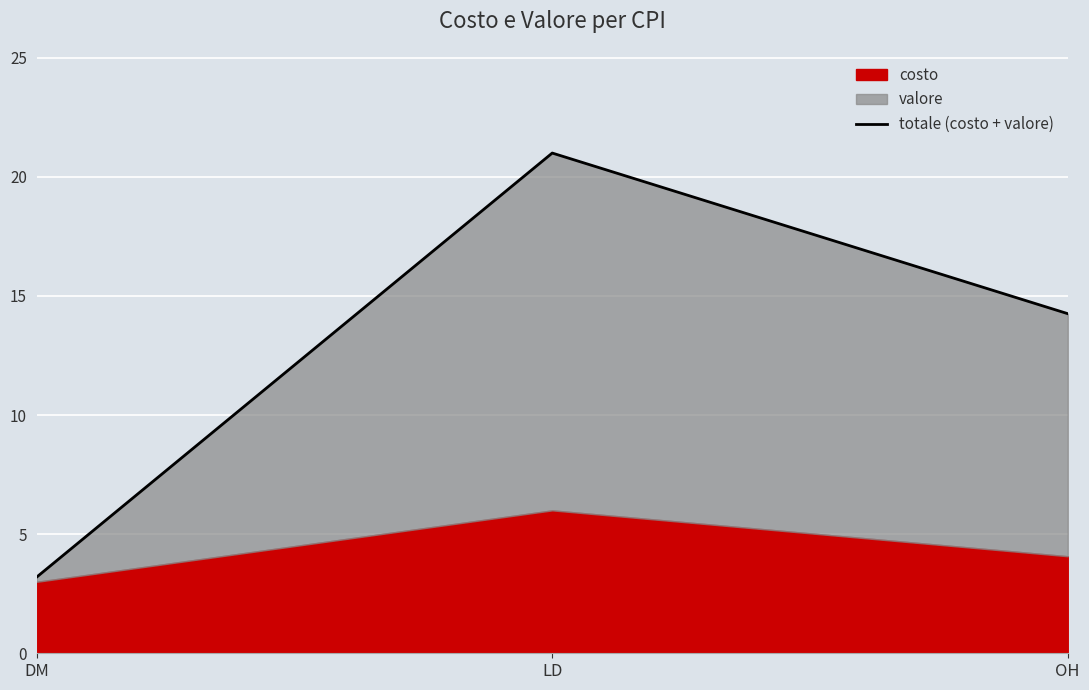

What is the greatest value displayed?

21.0